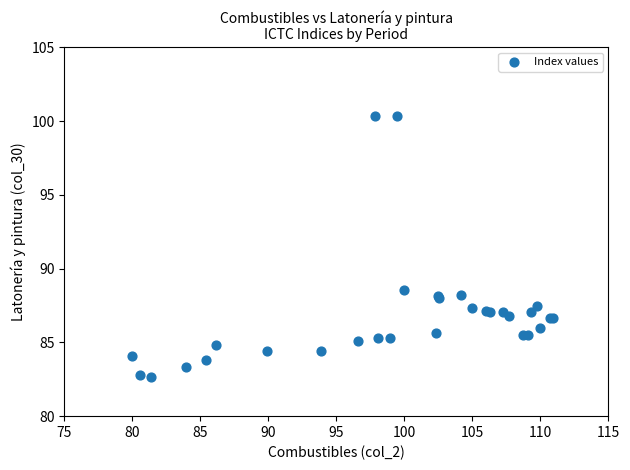

What Y value in the scatter plot is closest to 91?

88.6